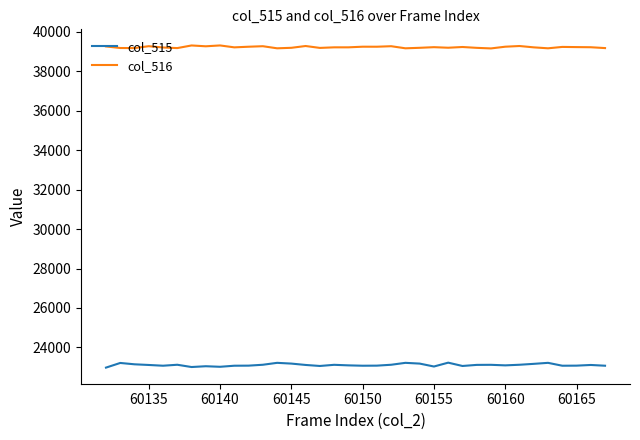

Which series has the largest total across all categories?

col_516